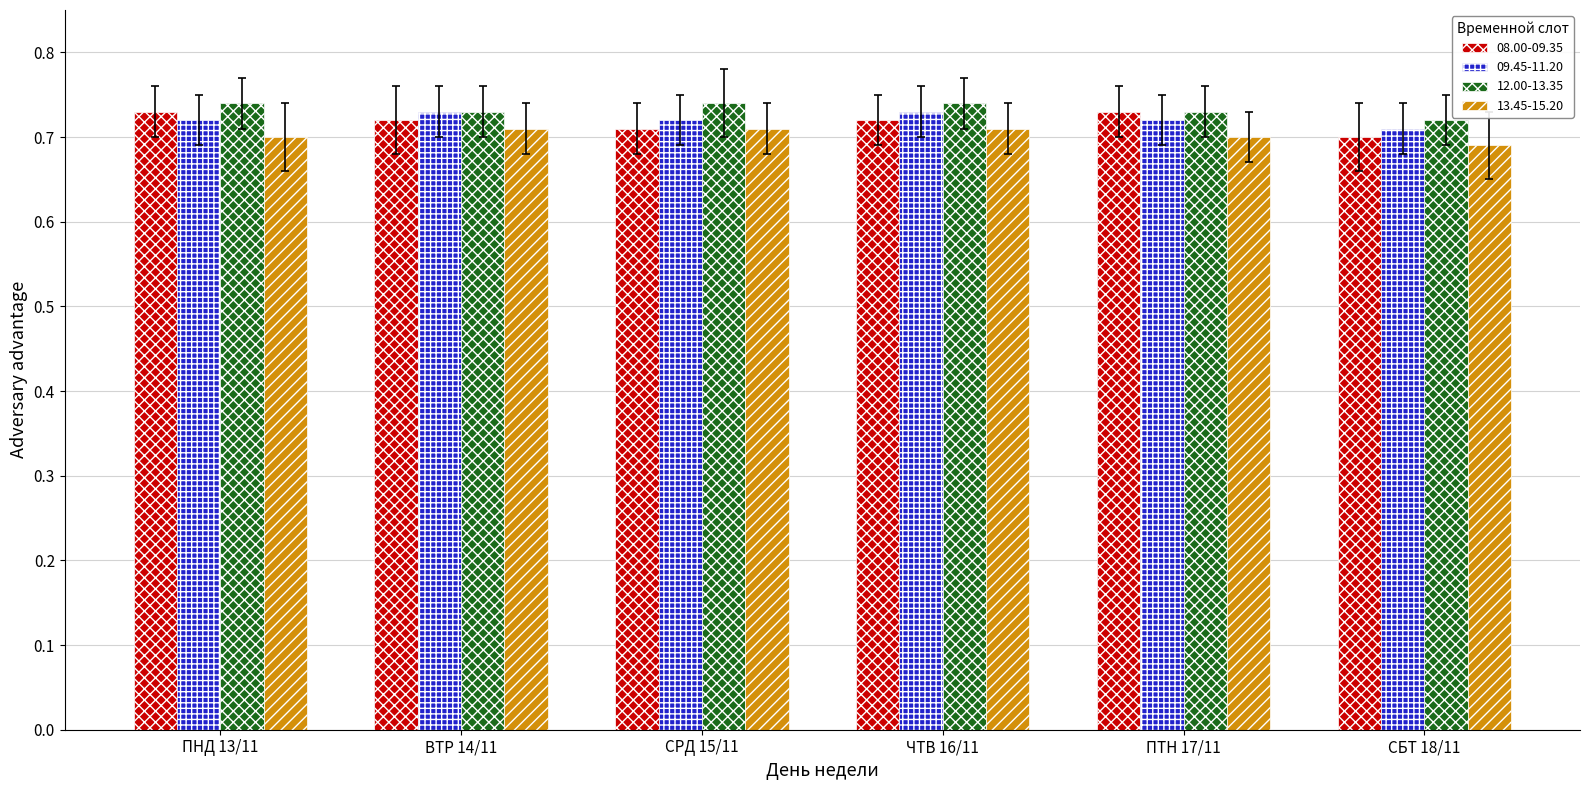

What is the difference between the highest and lowest values at ПНД 13/11?

0.0